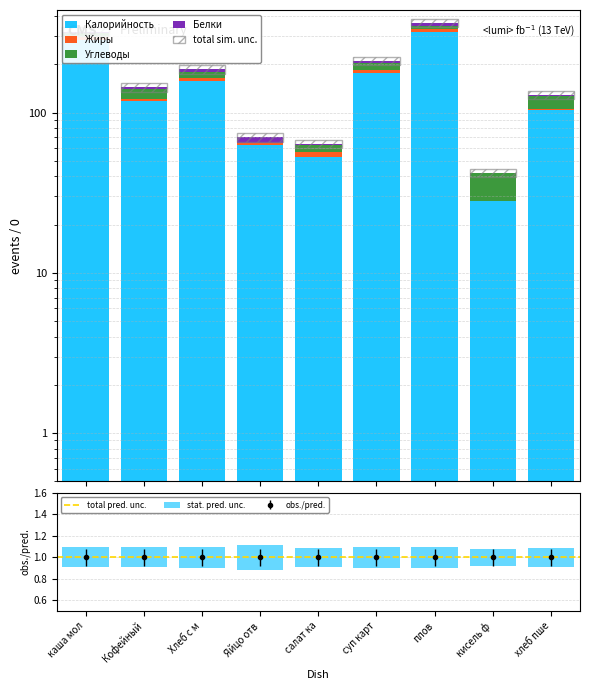

What is the label of the 8th bar from the right?

Кофейный